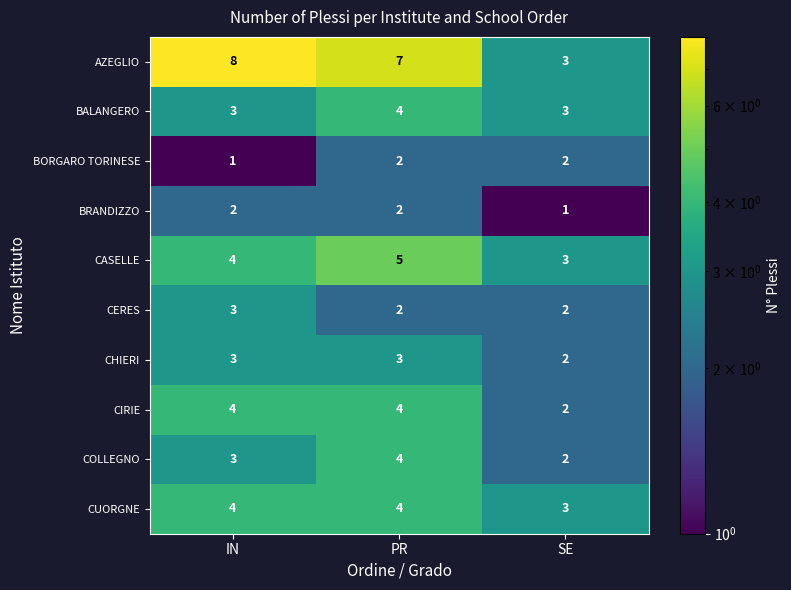

What is the sum of all CIRIE values?

10